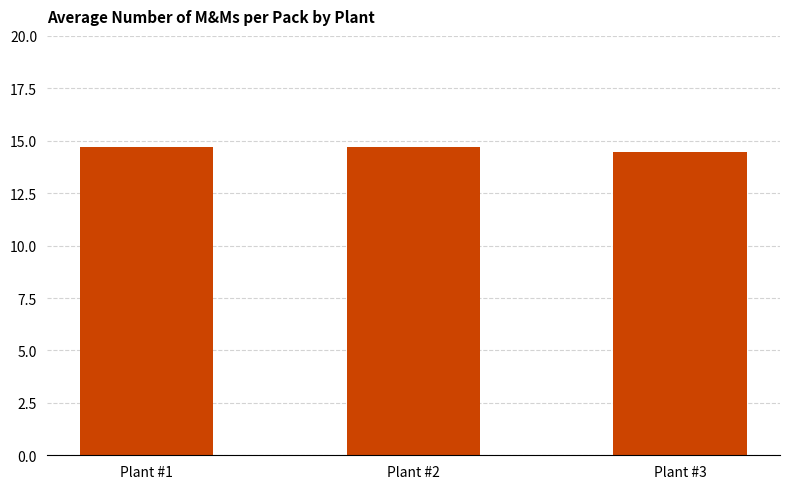

What is the value of the 2nd bar from the left?

14.7